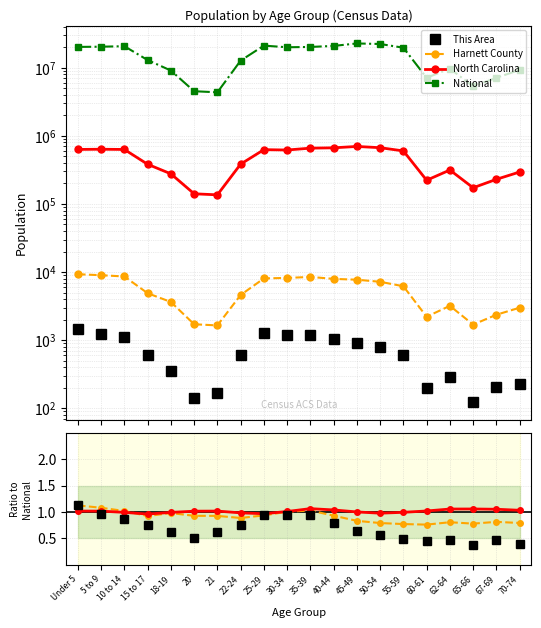

What is the label of the 10th point from the left?

30-34